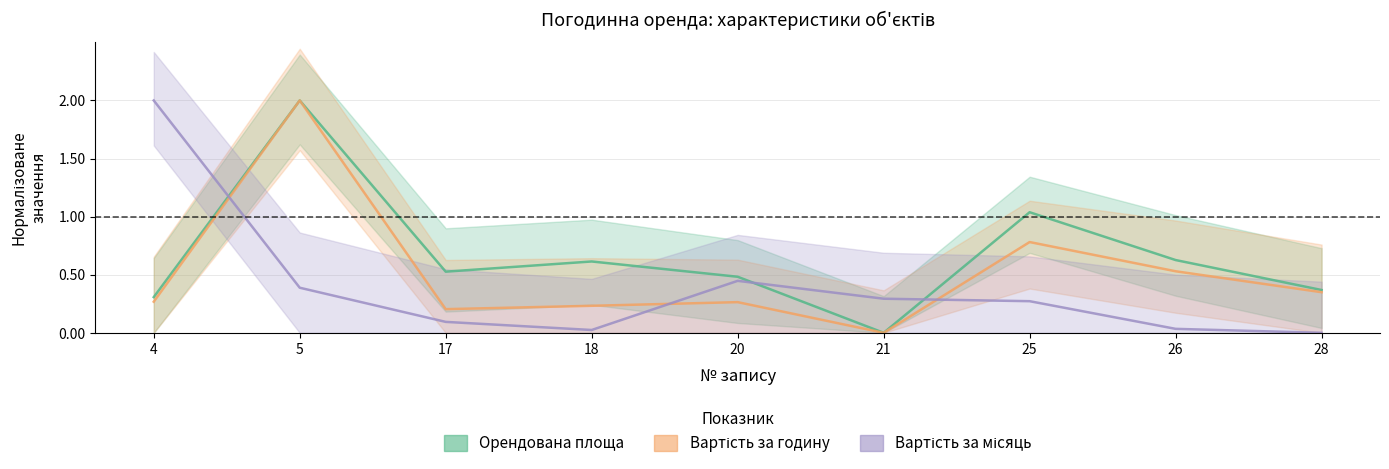

At how many categories does at least one series exceed 1?

3